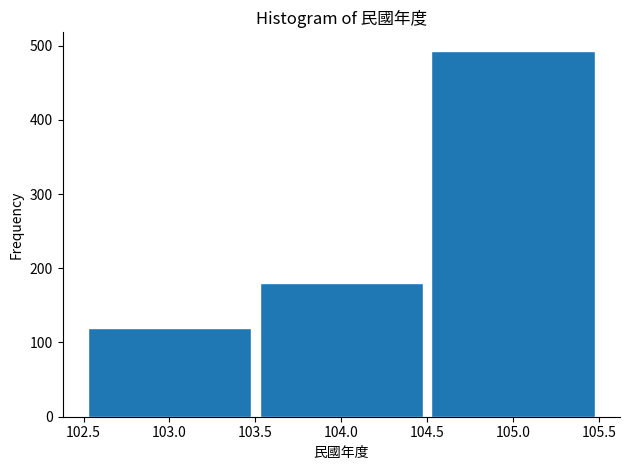

Reading left to right, transcribe this chart: for each bar, give the range it covers on the x-axis and its height. The values are not printed on the chart, so give them approximately, as read against the axis.

102.5 to 103.5: 120
103.5 to 104.5: 180
104.5 to 105.5: 490